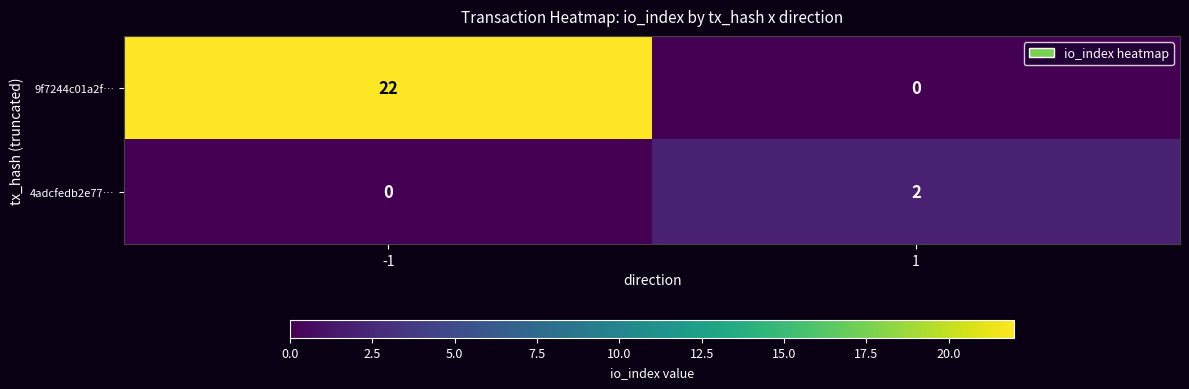

Reading right to left, list all the values displayed in this chart.

9f7244c01a2f…: 0	22
4adcfedb2e77…: 2	0